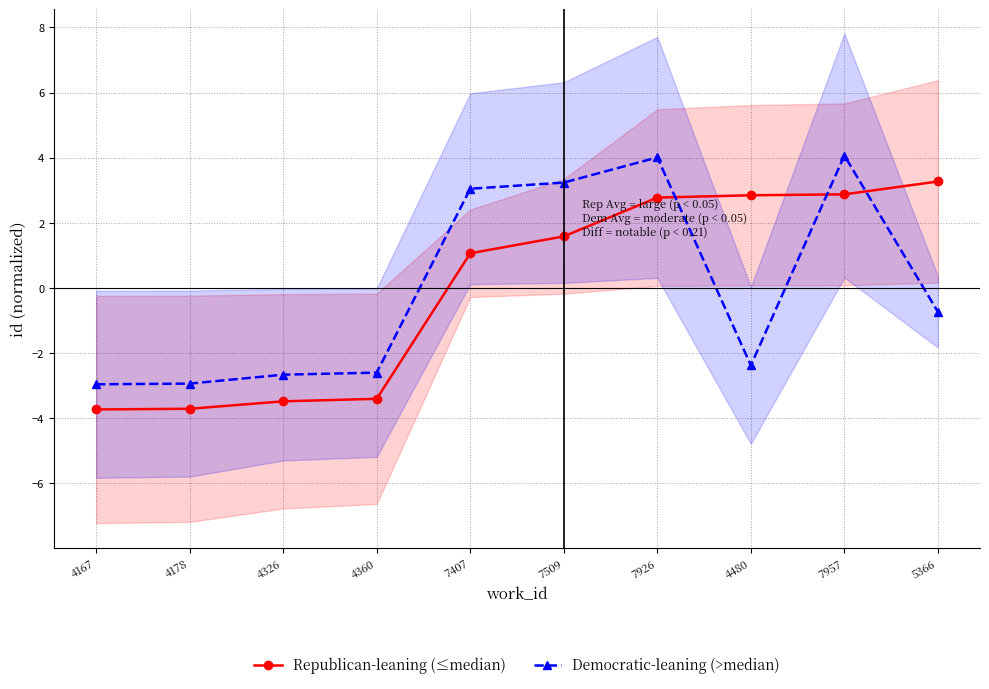

Is the value of Republican-leaning (≤median) at 4360 greater than the value of Democratic-leaning (>median) at 7926?

No